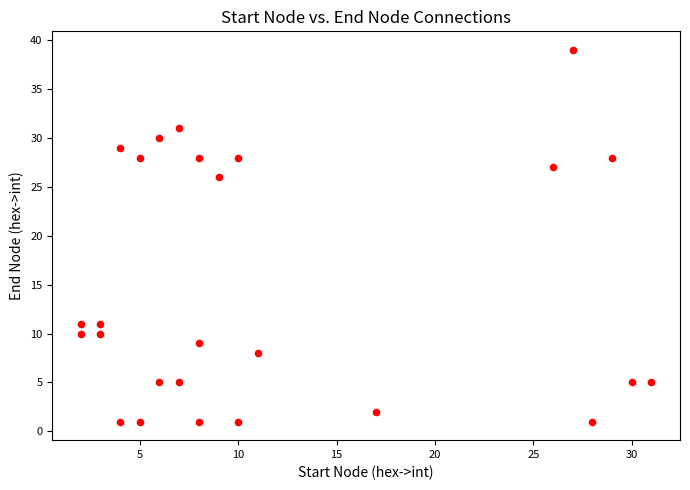

What Y value in the scatter plot is closest to 20?

26